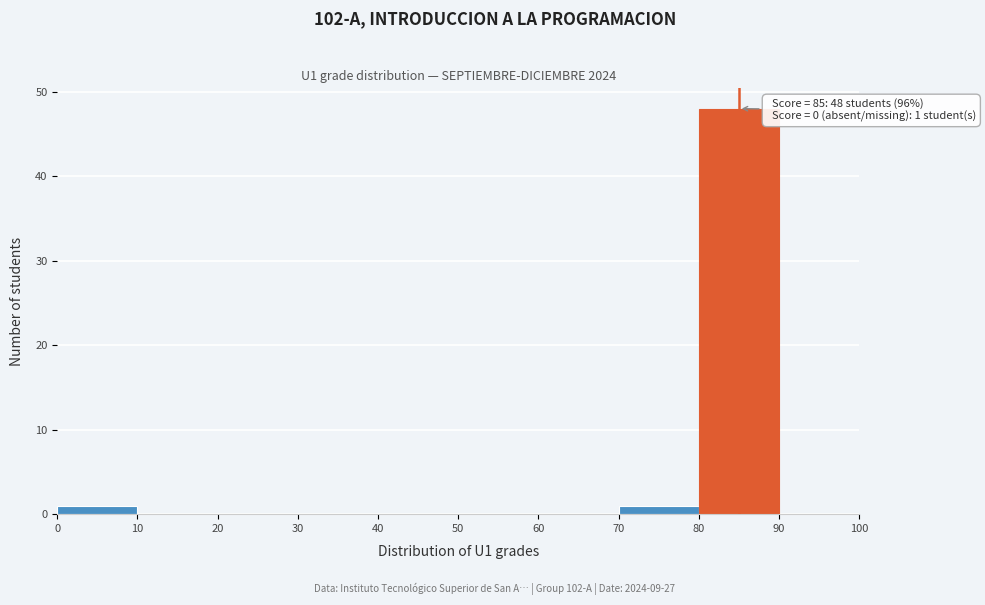

Which range on the x-axis has the tallest bar?

80 to 90